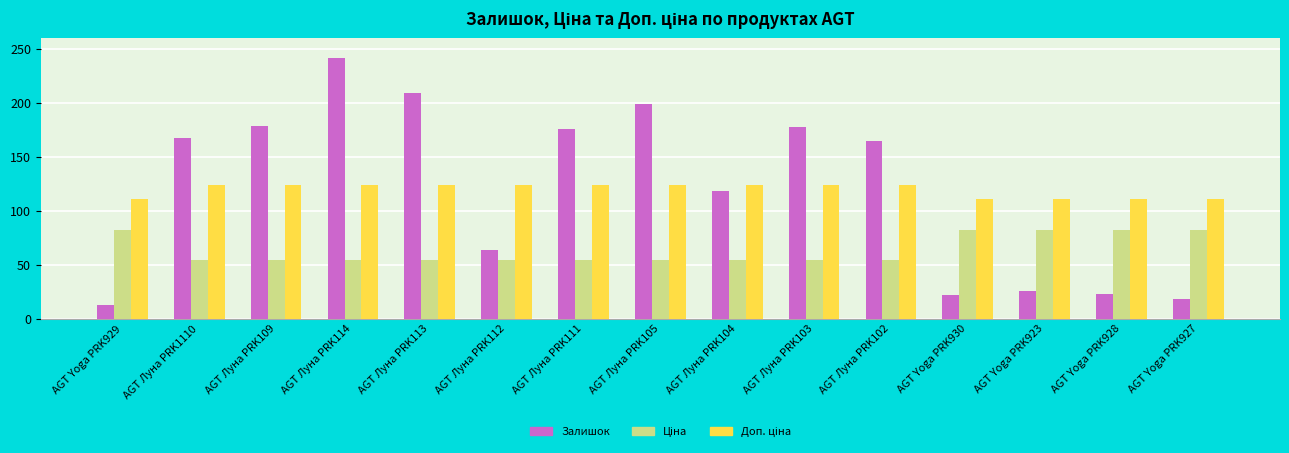

Count the number of categories in the chart.

15